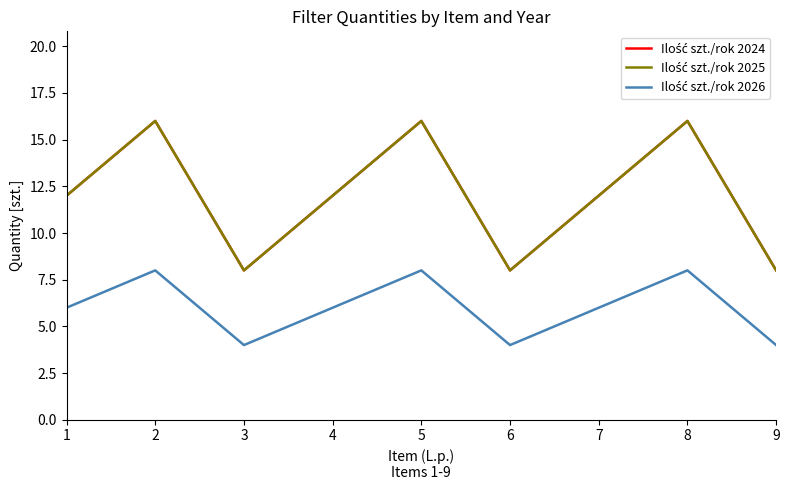

Does the chart display data point markers on the line(s)?

No